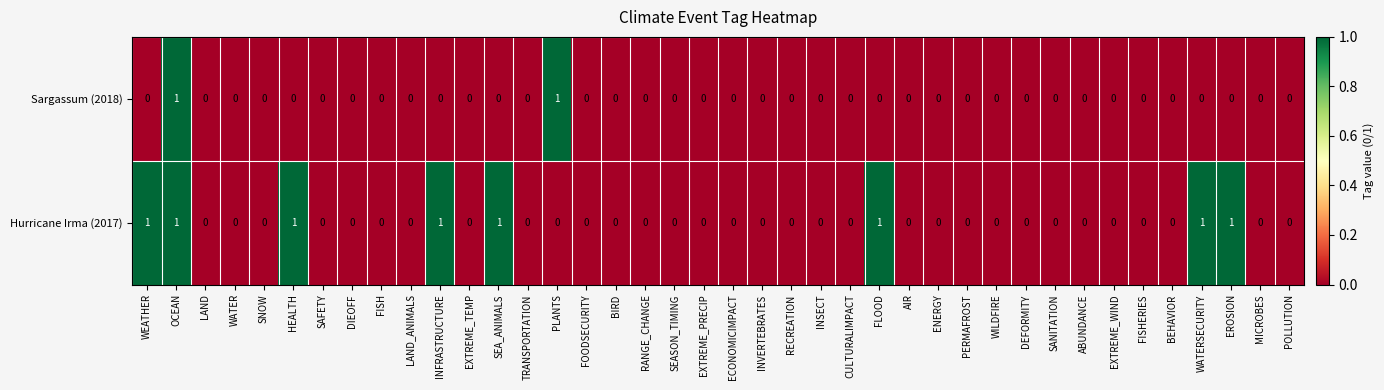

At which category is the sum across all series the highest?

OCEAN